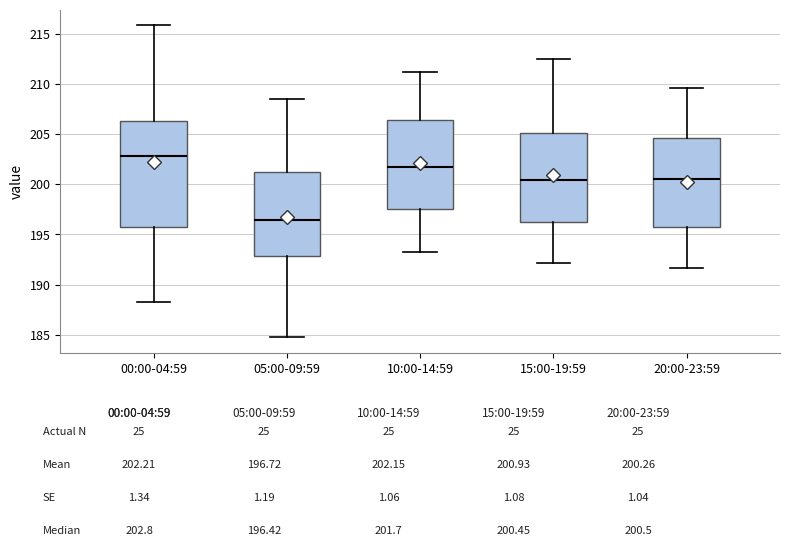

Reading left to right, read every box against the y-axis: the position of its median line, the range the box covers, and the ends of its whiskers. The values are not printed on the chart, so give them approximately, as read against the axis.

00:00-04:59: median 203.0, box 195.5 to 206.5, whiskers 188.5 to 216.0
05:00-09:59: median 196.5, box 193.0 to 201.0, whiskers 184.5 to 208.5
10:00-14:59: median 201.5, box 197.5 to 206.5, whiskers 193.5 to 211.0
15:00-19:59: median 200.5, box 196.0 to 205.0, whiskers 192.0 to 212.5
20:00-23:59: median 200.5, box 195.5 to 204.5, whiskers 191.5 to 209.5